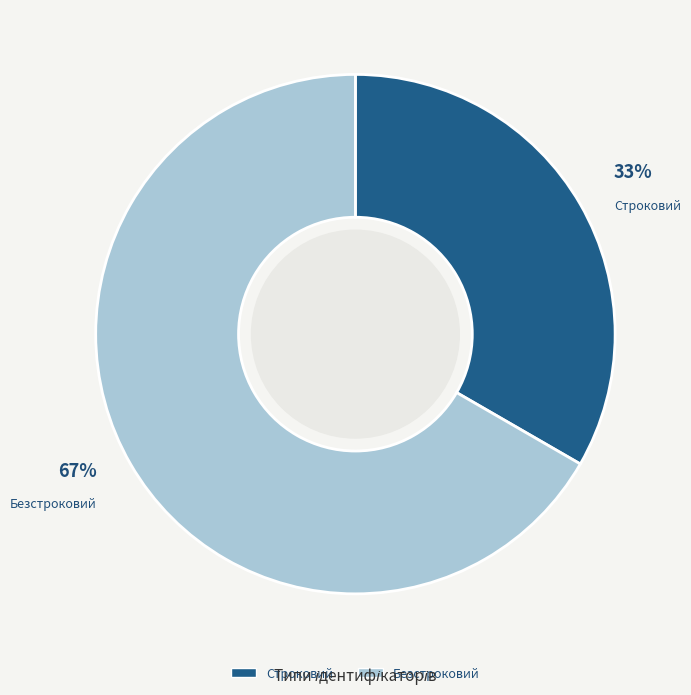

Rank the categories by value from lowest to highest.

Строковий, Безстроковий